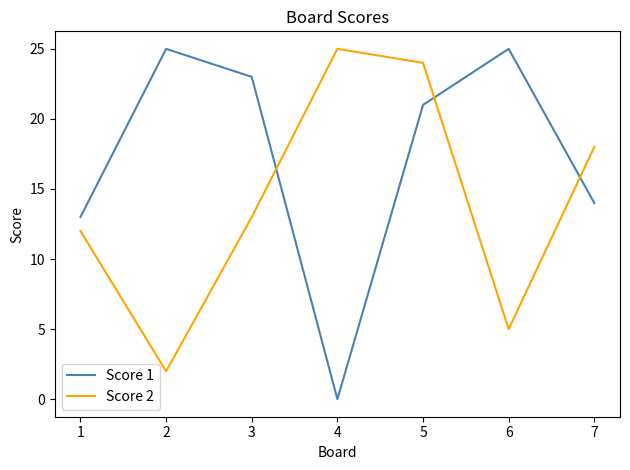

Is it true that Score 1 equals 13 at 1?

True